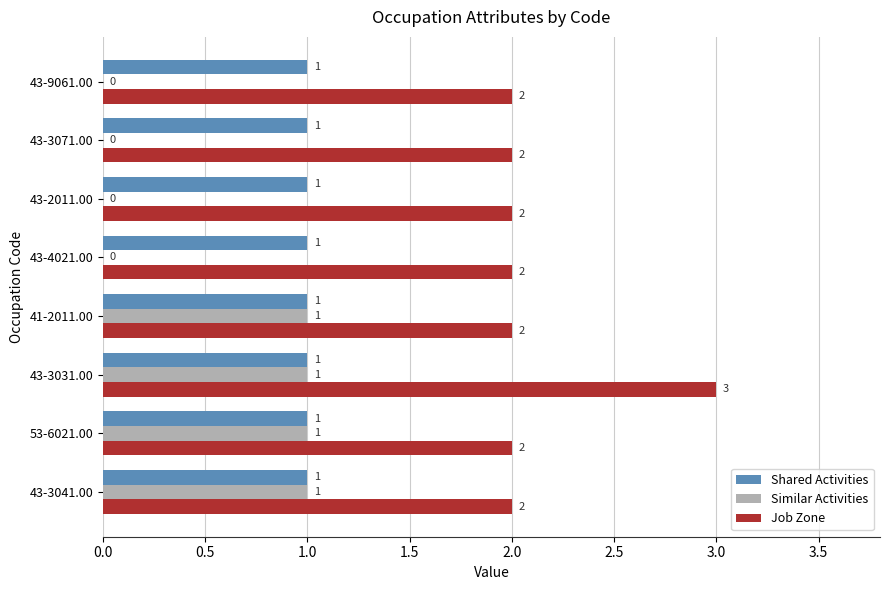

Which series has the largest total across all categories?

Job Zone